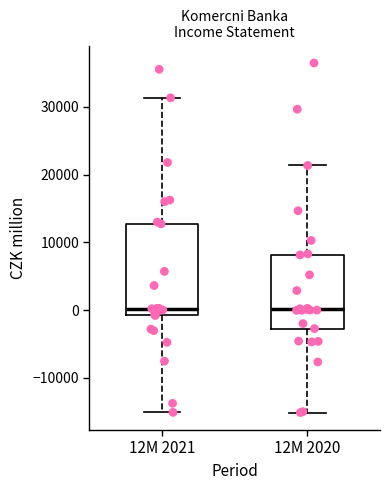

Reading left to right, transcribe this box plot: for each box, give where its median line is, the range the box spans, and where its two whiskers end, as read against the y-axis. The values are not printed on the chart, so give them approximately, as read against the axis.

12M 2021: median 0, box -1000 to 13000, whiskers -15000 to 31000
12M 2020: median 0, box -3000 to 8000, whiskers -15000 to 21000